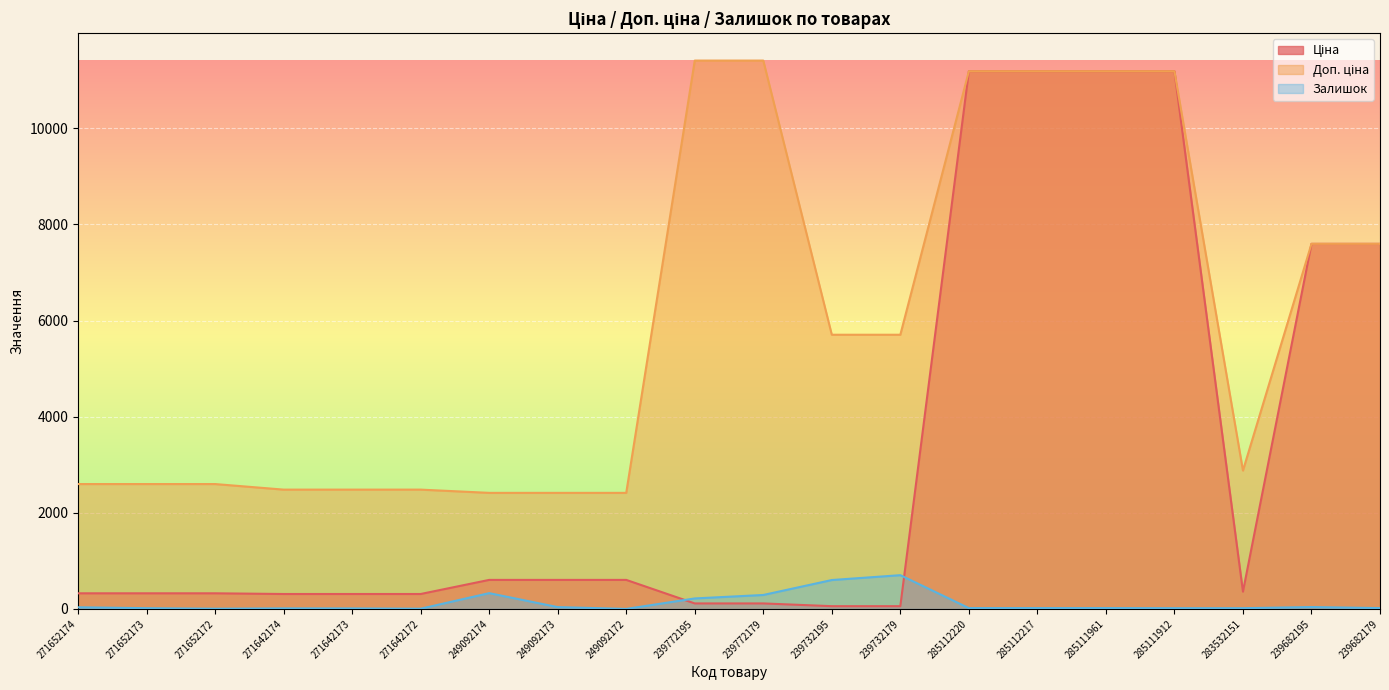

At how many categories does at least one series exceed 9431?

6